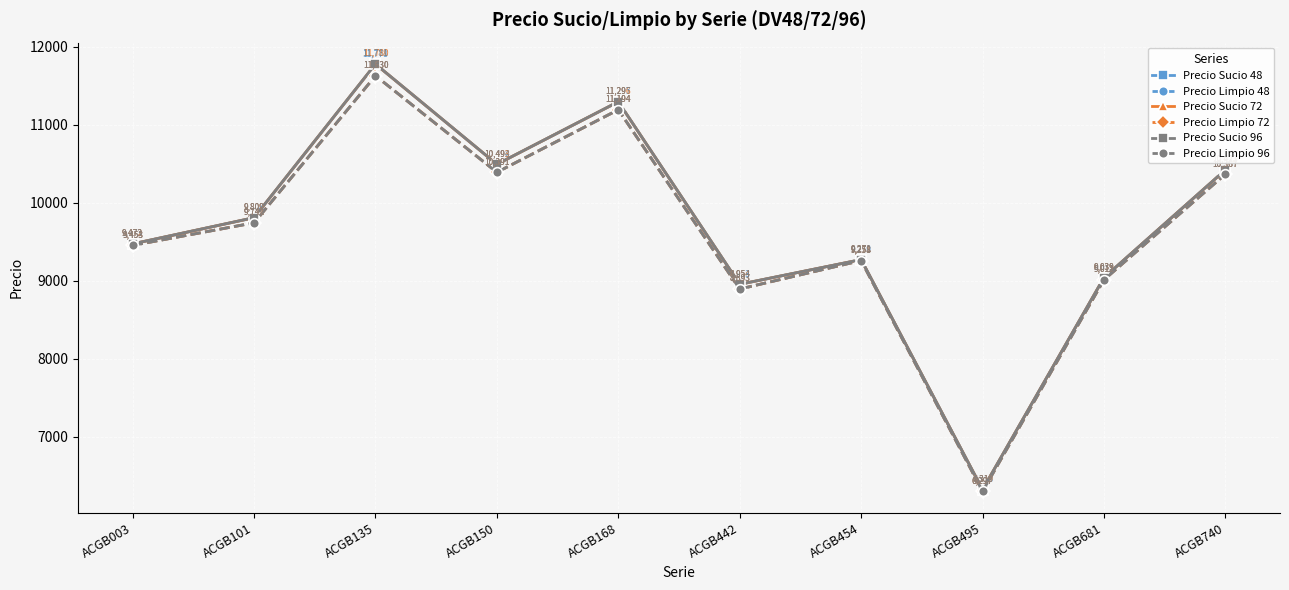

How many lines are shown in the chart?

6